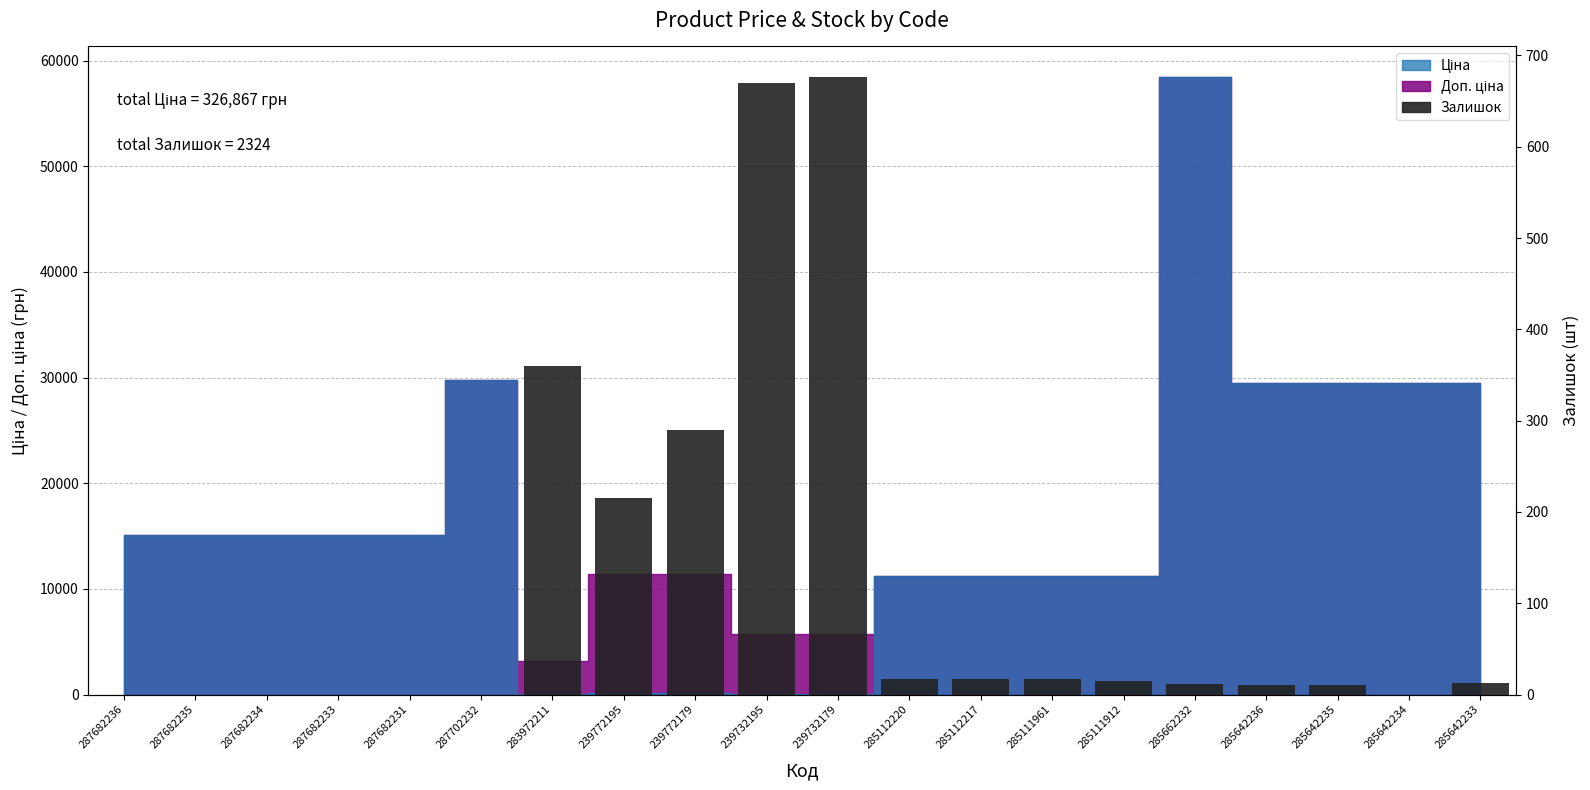

Between 285642234 and 239732179, which is larger?

239732179